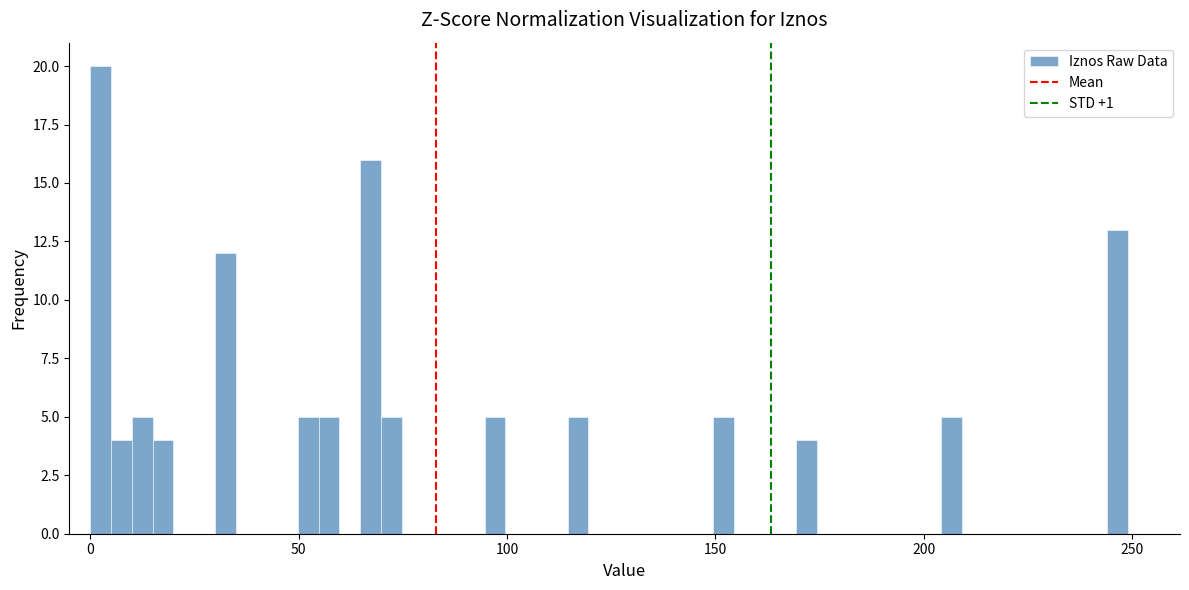

Around what value on the x-axis is the tallest bar? Give the approximate position of its centre, as read against the axis.

0